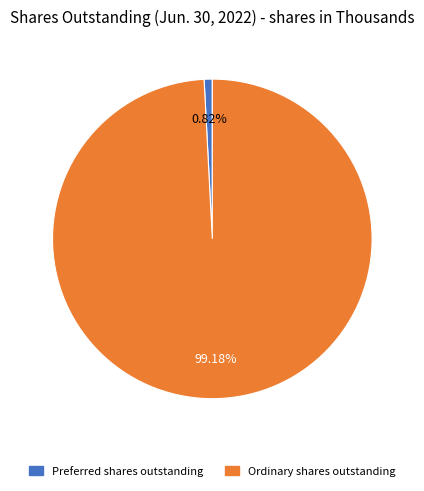

How many segments does this pie chart have?

2